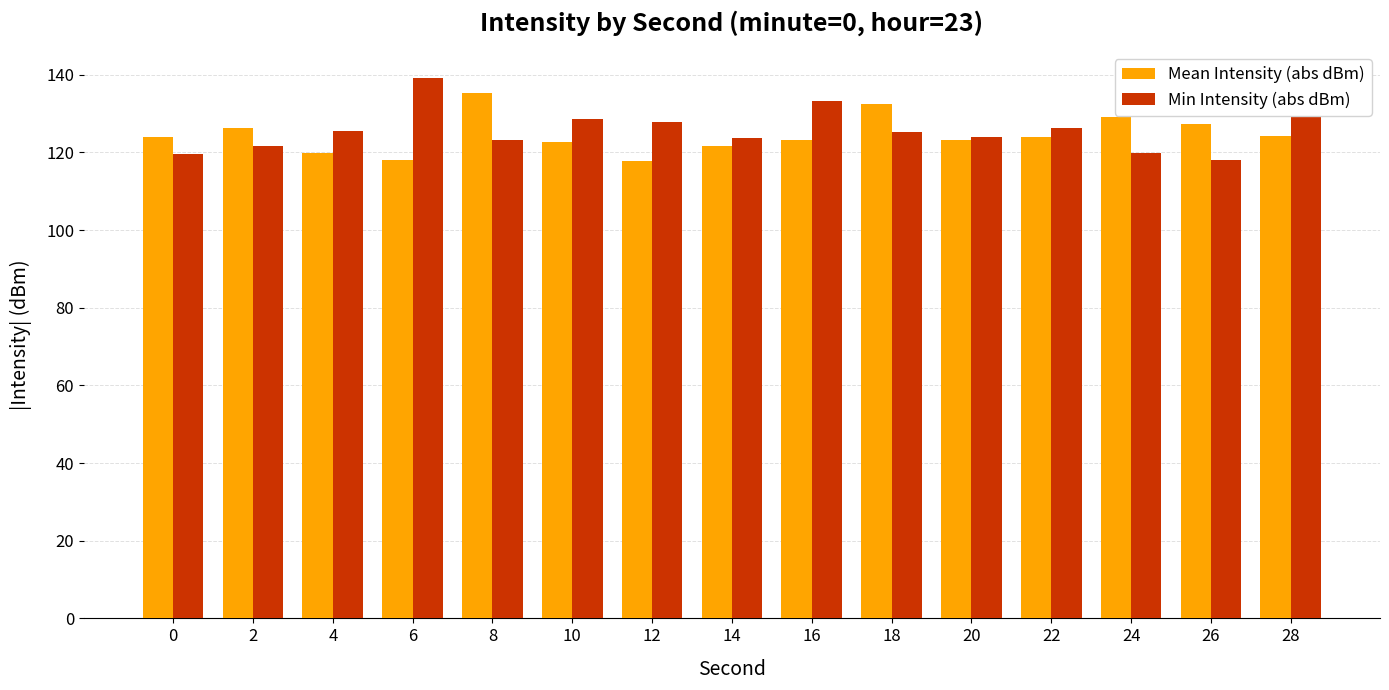

What is the average value of the Mean Intensity (abs dBm) series?

124.6